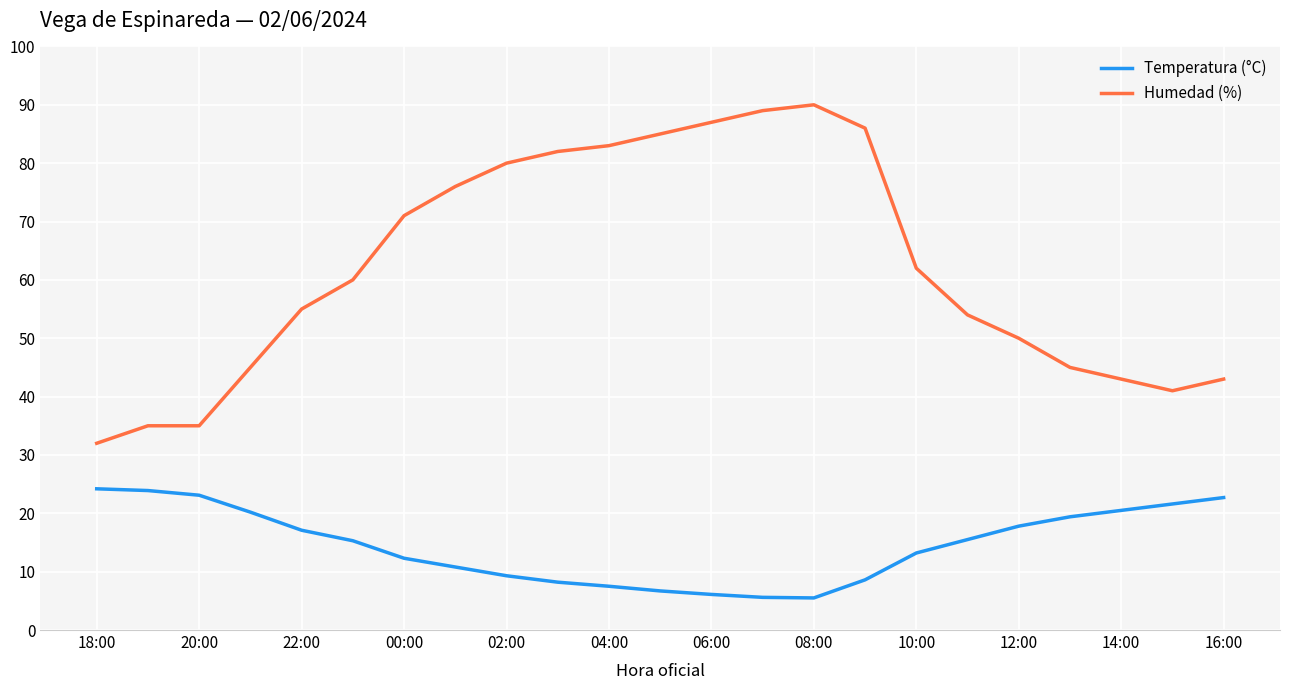

What is the minimum value for Temperatura (°C)?

5.5